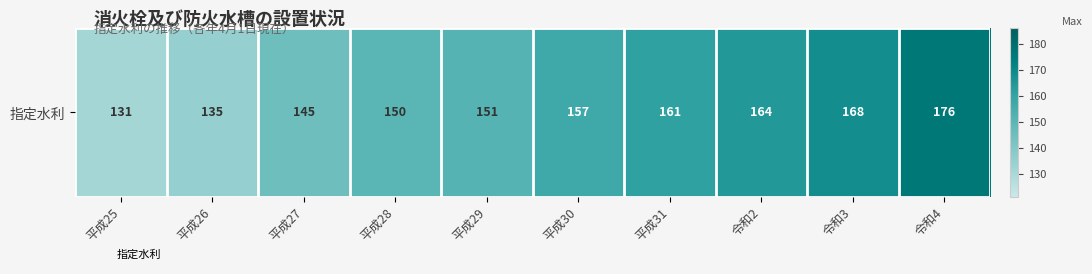

The chart shows a value of 161 at 平成31. True or false?

True